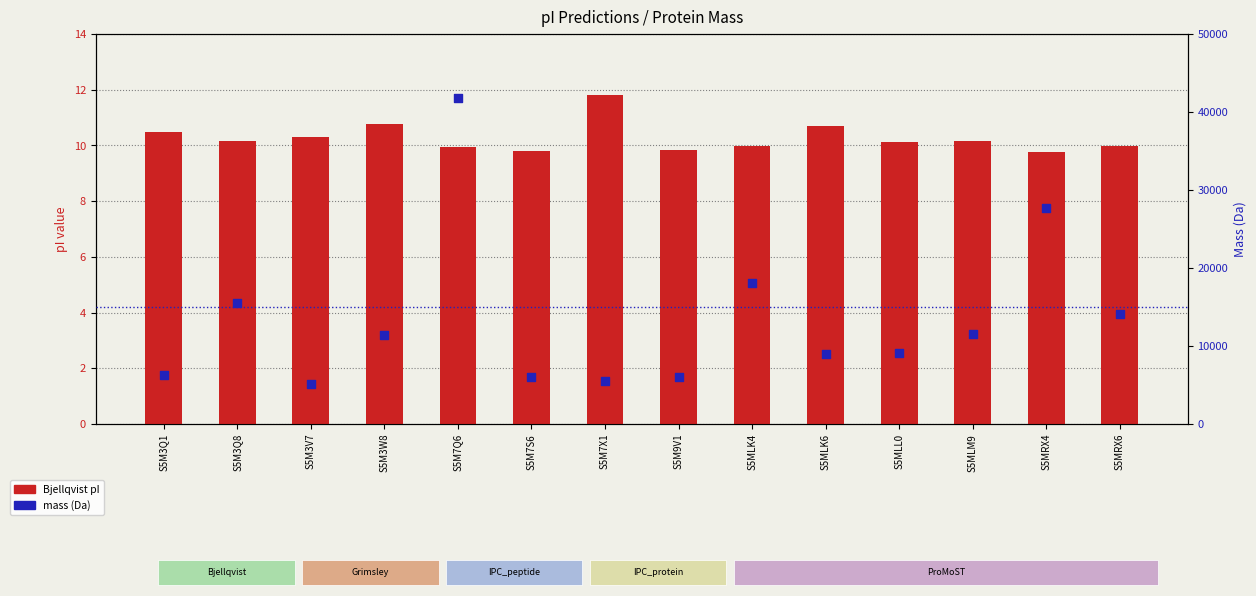

At which category is the sum across all series the highest?

S5M7Q6